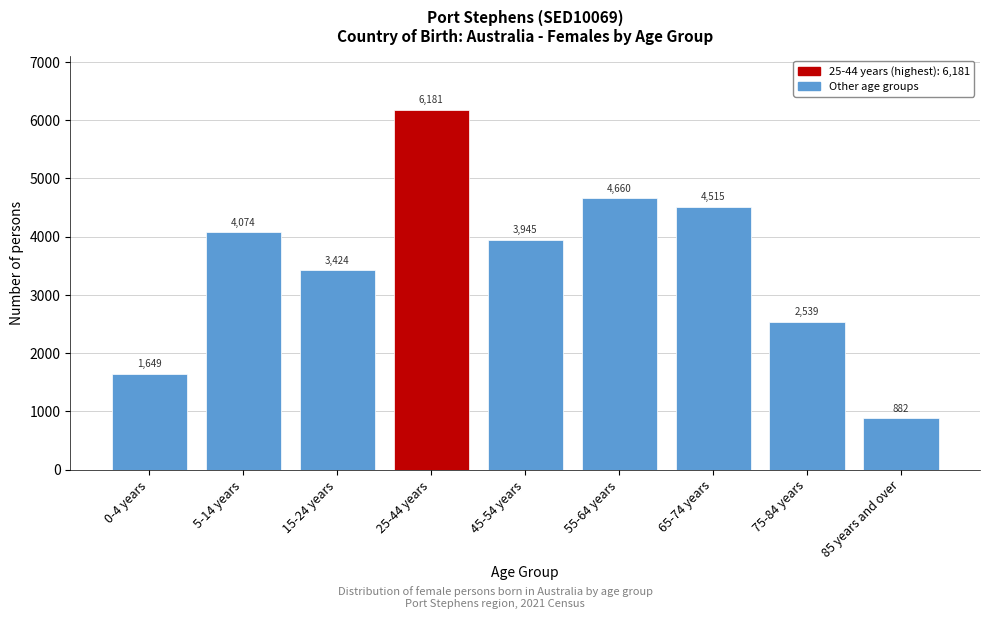

Reading left to right, extract all data points from this chart.

0-4 years=1649	5-14 years=4074	15-24 years=3424	25-44 years=6181	45-54 years=3945	55-64 years=4660	65-74 years=4515	75-84 years=2539	85 years and over=882